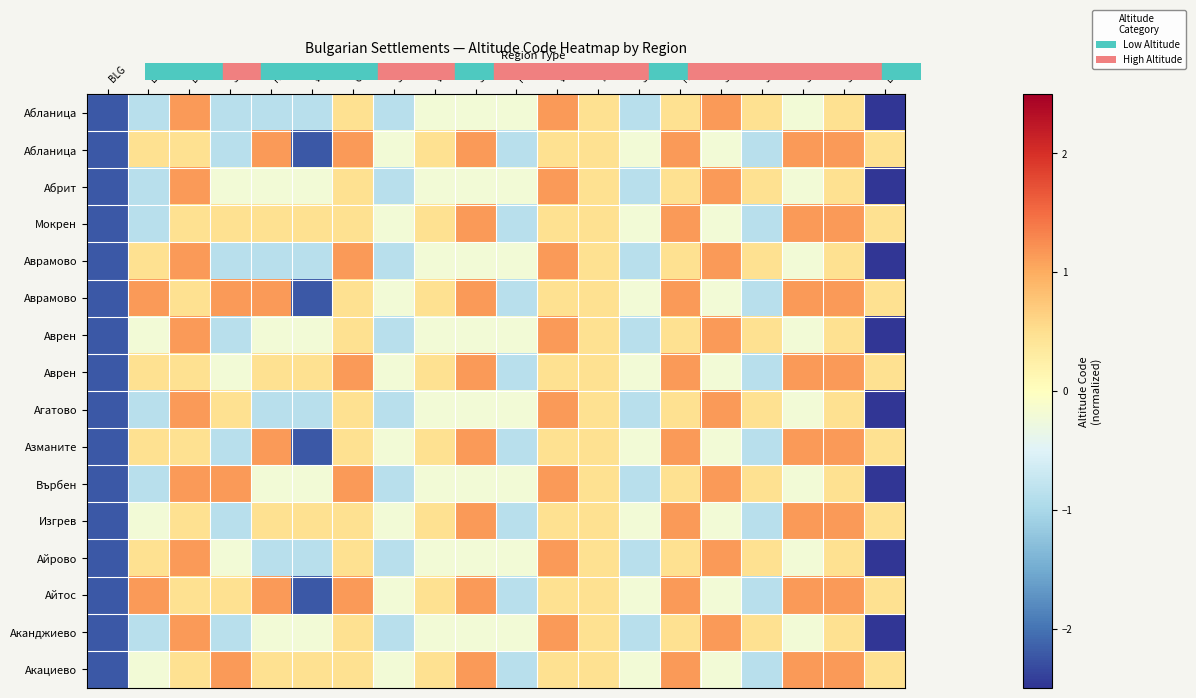

Which has a higher value, VID or SZR?

VID